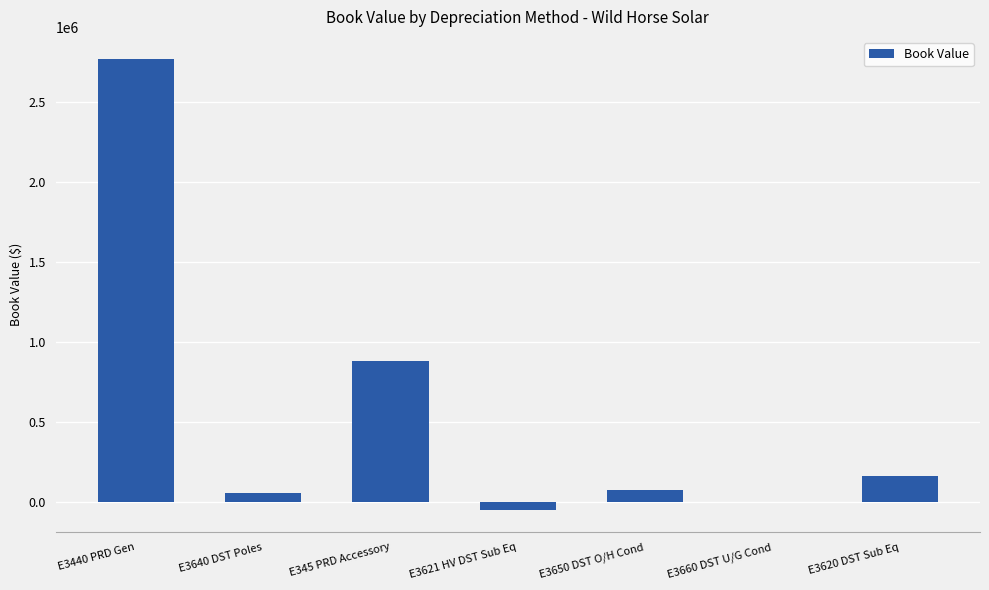

What is the sum of the values at E3650 DST O/H Cond and E3621 HV DST Sub Eq?

29629.3